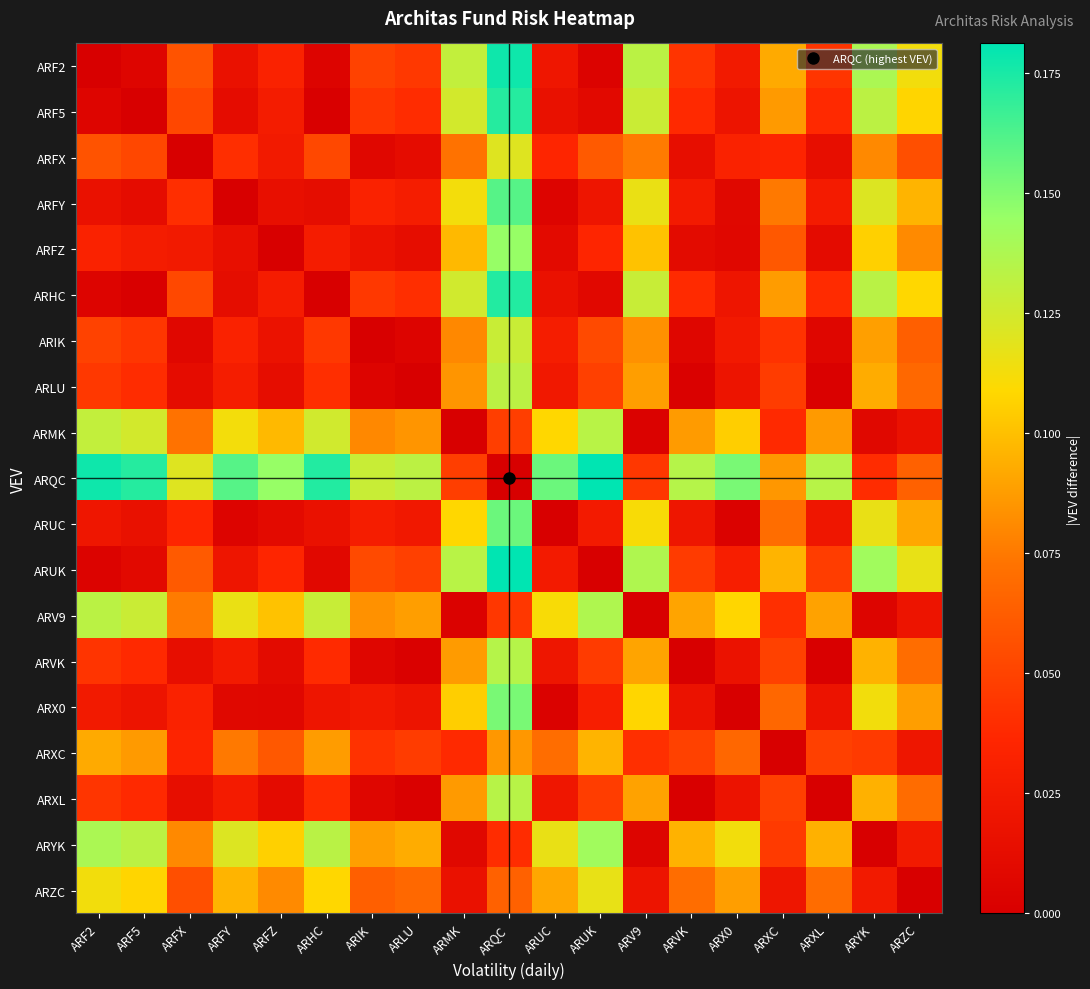

At how many categories does at least one series exceed 0?

19